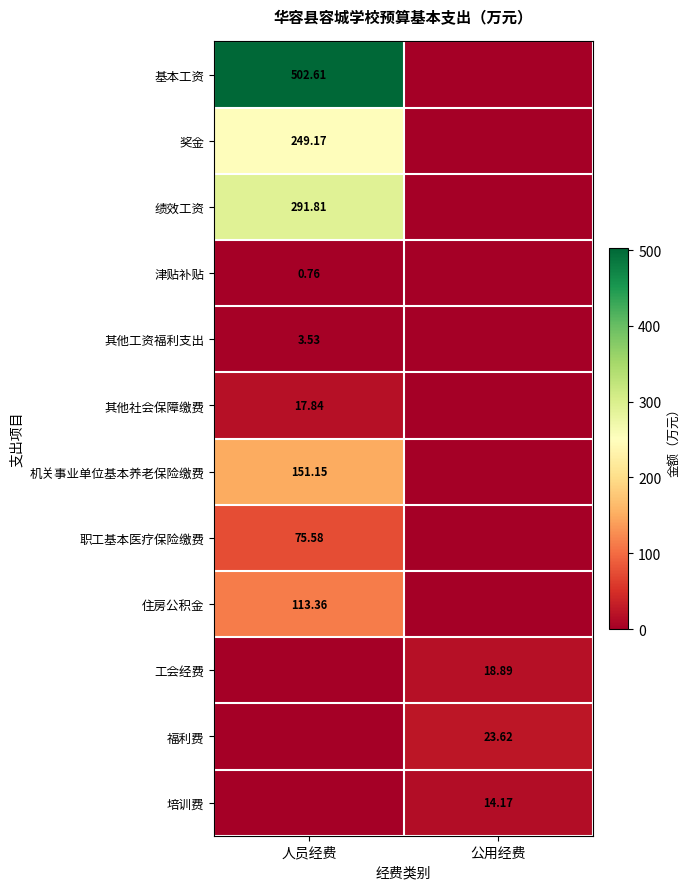

At which label is 其他社会保障缴费 closest to 8?

公用经费